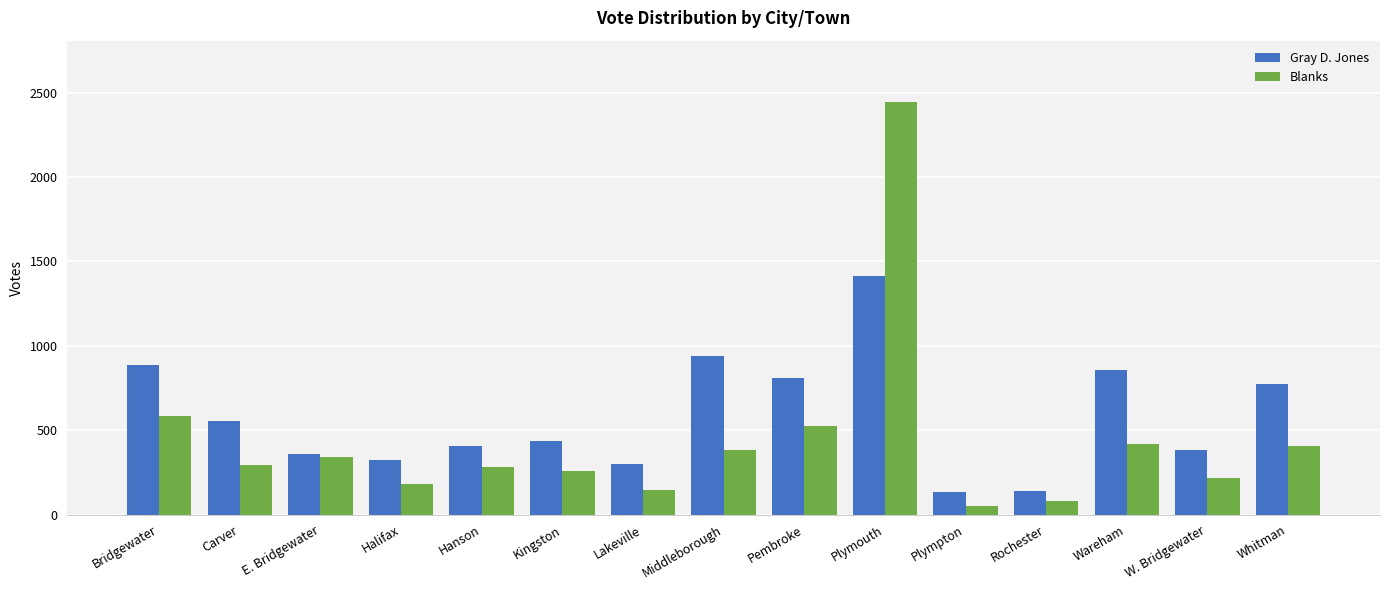

Is it true that Blanks equals 3927 at Plymouth?

False